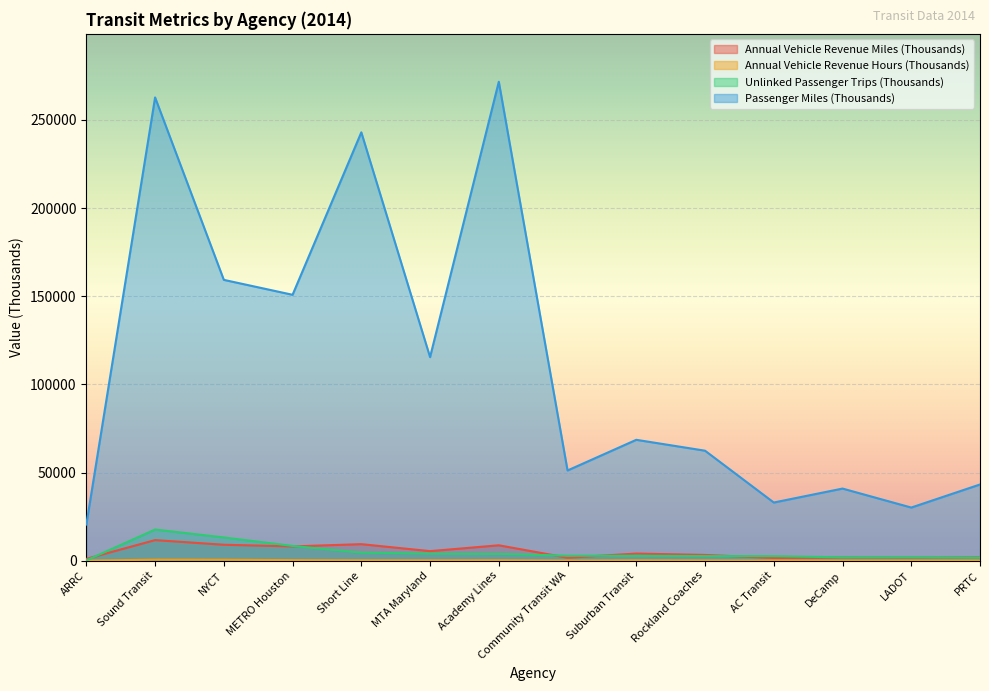

Where is Passenger Miles (Thousands) nearest to the value 146053?

METRO Houston